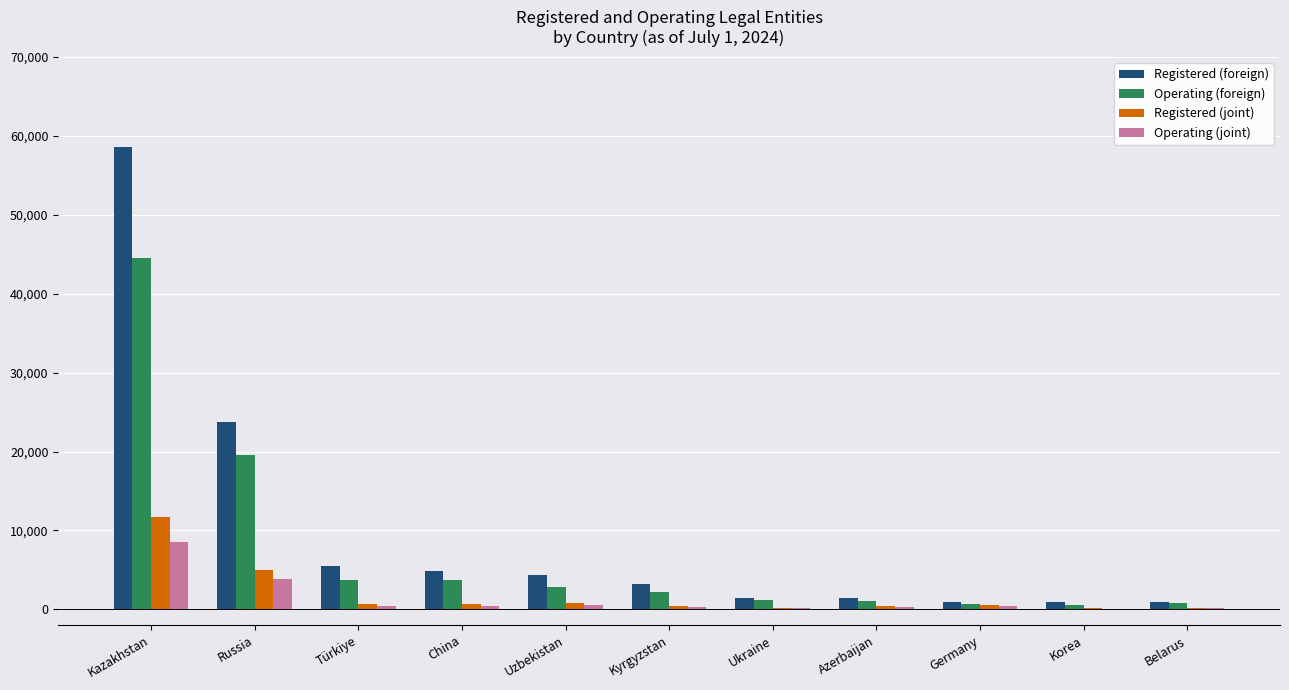

Which category has the highest value across all series?

Kazakhstan